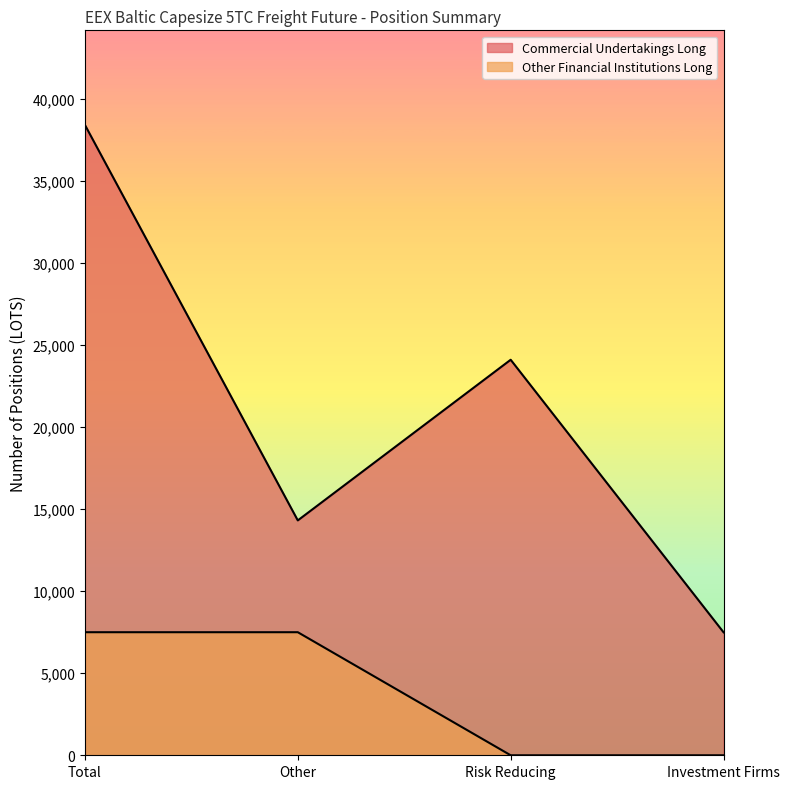

List the series in order of their overall mean, highest first.

Commercial Undertakings Long, Other Financial Institutions Long